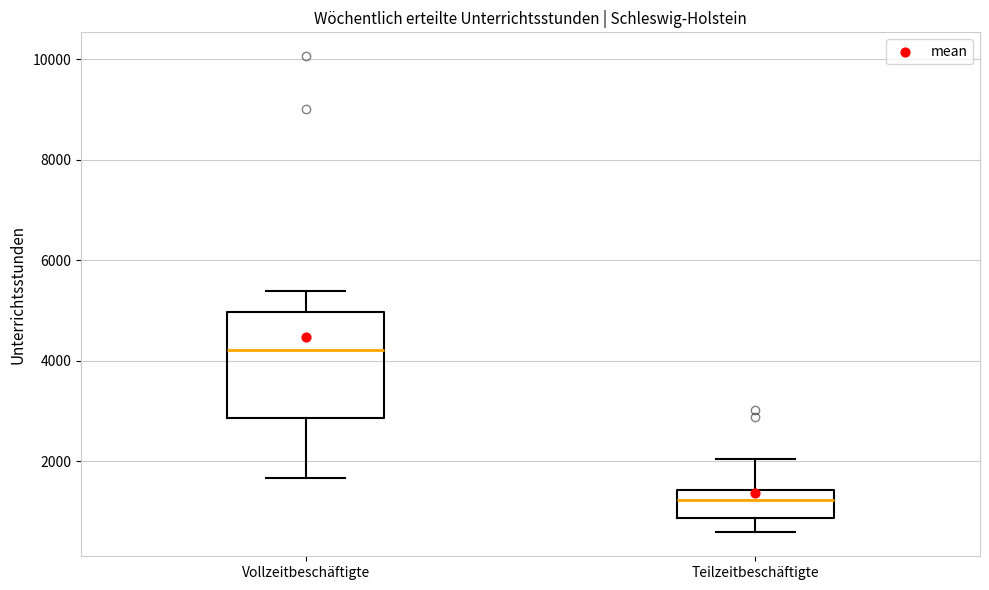

Reading left to right, read every box against the y-axis: the position of its median line, the range the box covers, and the ends of its whiskers. The values are not printed on the chart, so give them approximately, as read against the axis.

Vollzeitbeschäftigte: median 4200, box 2800 to 5000, whiskers 1600 to 5400
Teilzeitbeschäftigte: median 1200, box 800 to 1400, whiskers 600 to 2000